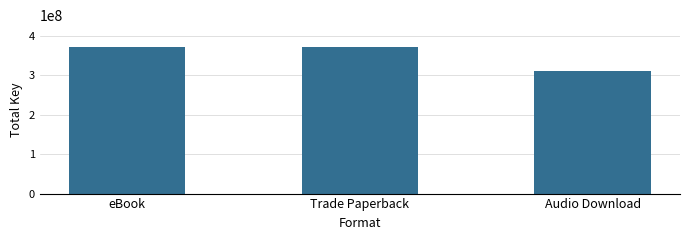

What is the ratio of the value at eBook to the value at Trade Paperback?

1.0